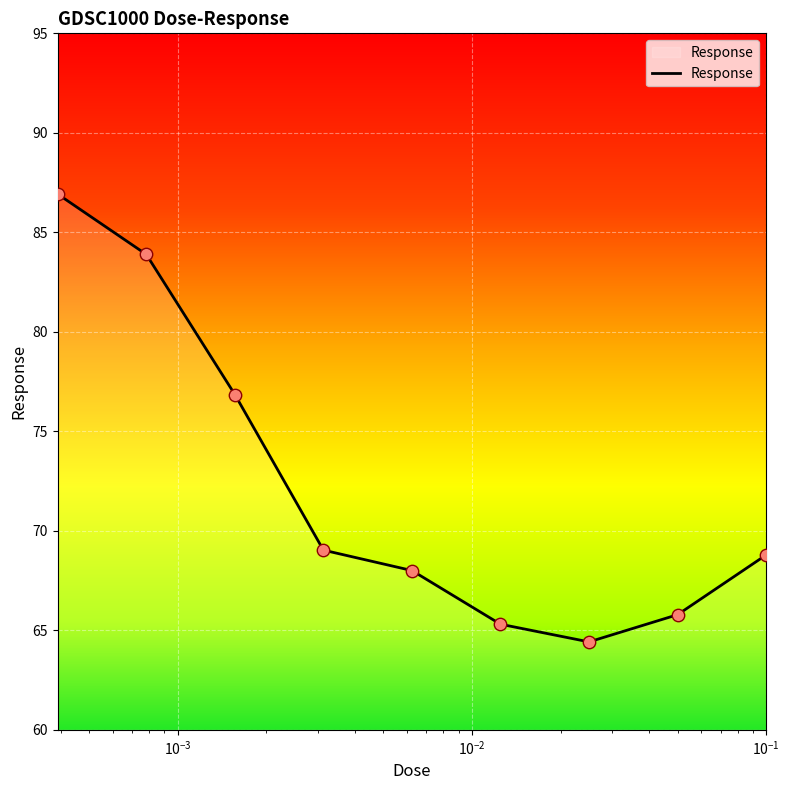

What is the smallest value displayed?

64.4